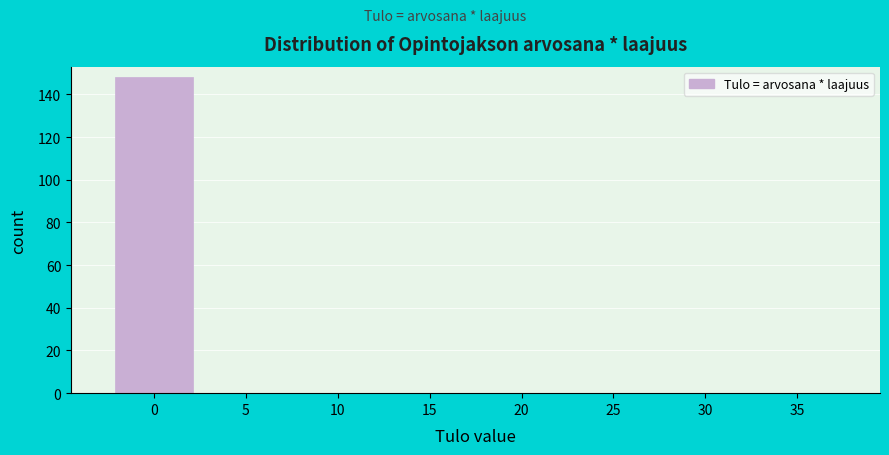

Reading left to right, transcribe all the data shown in this chart.

0=148	5=0	10=0	15=0	20=0	25=0	30=0	35=0